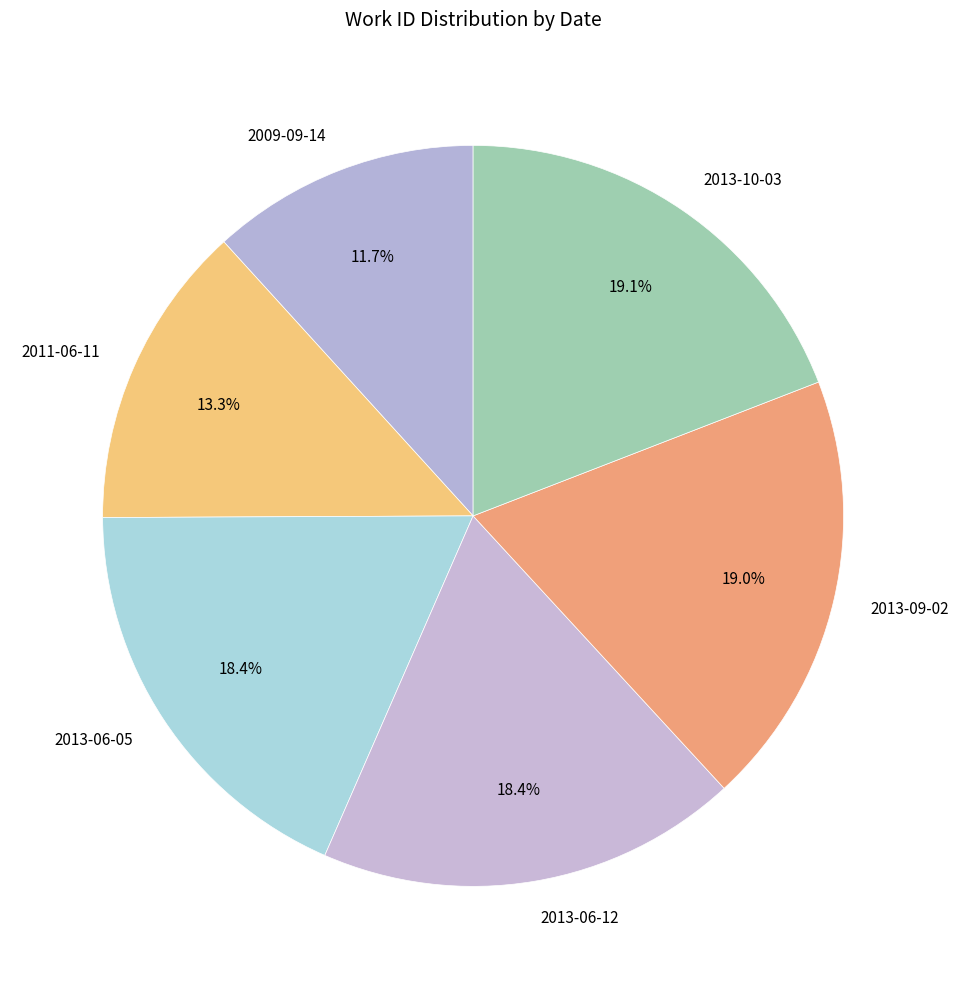

How many slices are in this pie chart?

6